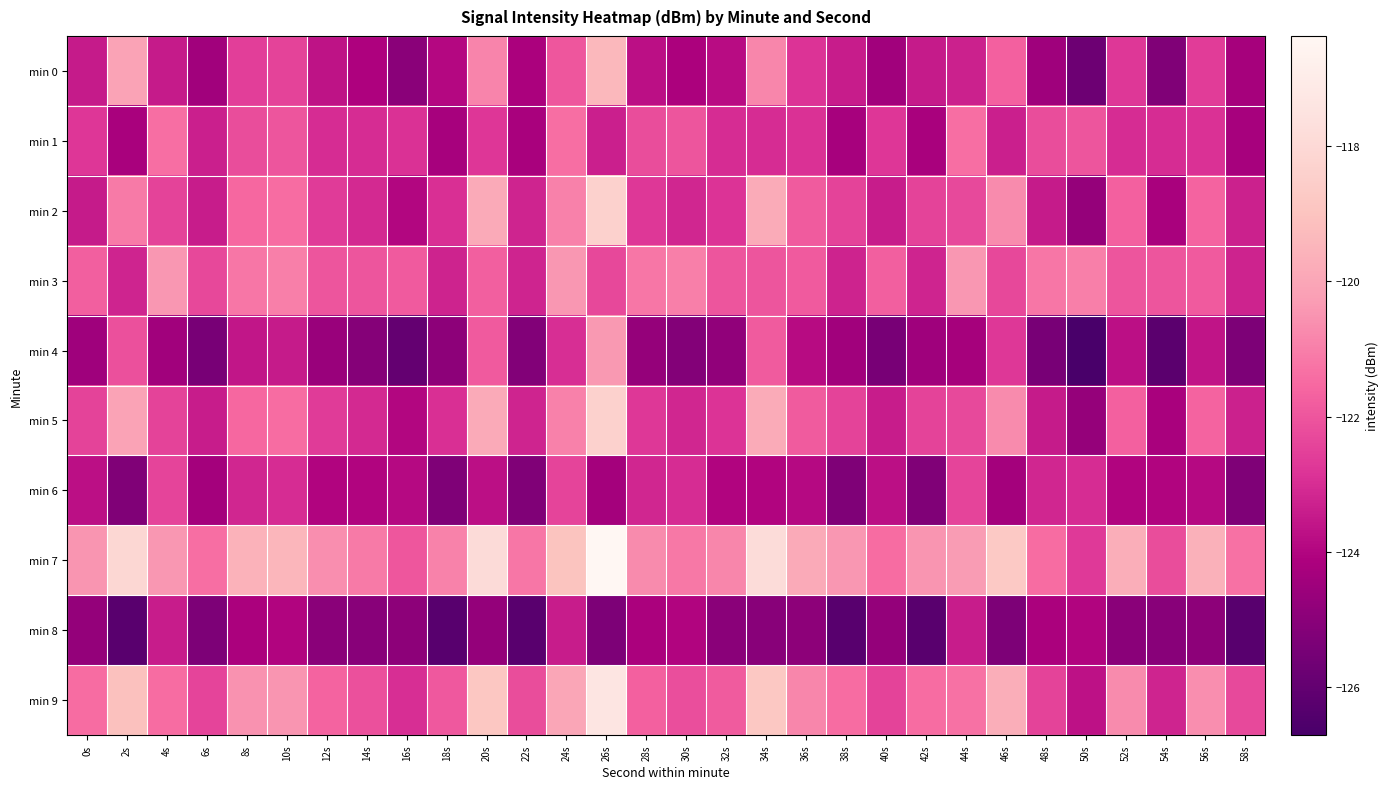

Which series has the largest total across all categories?

min 7